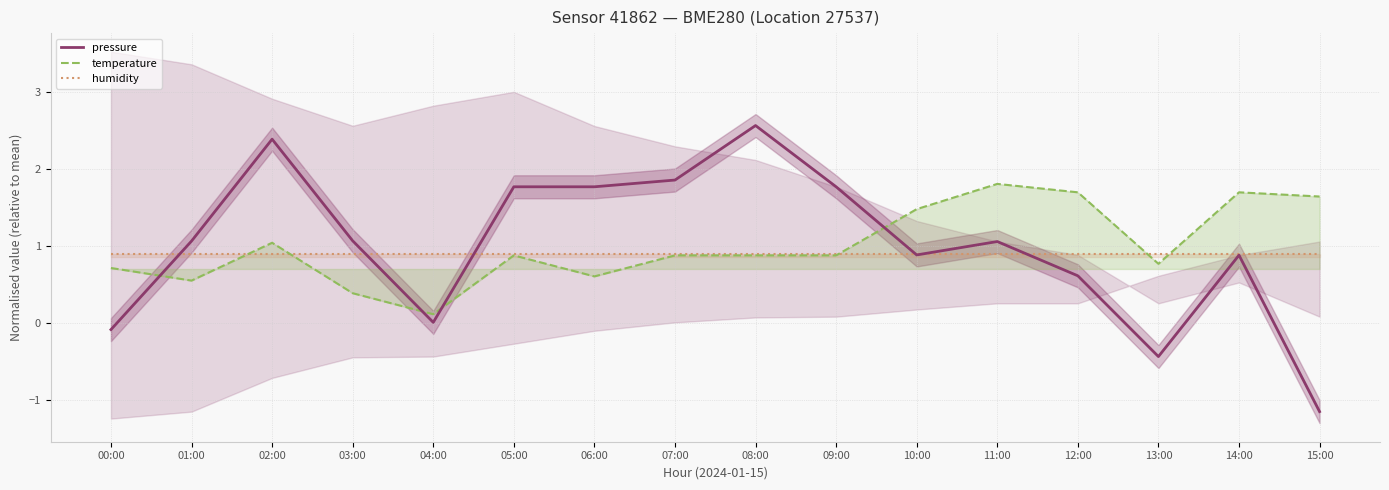

The pressure series shows 3.2 at 02:00. True or false?

False